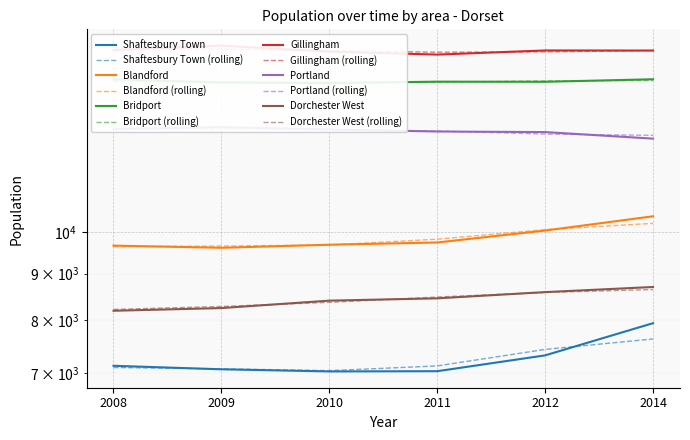

Where is Shaftesbury Town nearest to the value 7488?

2012